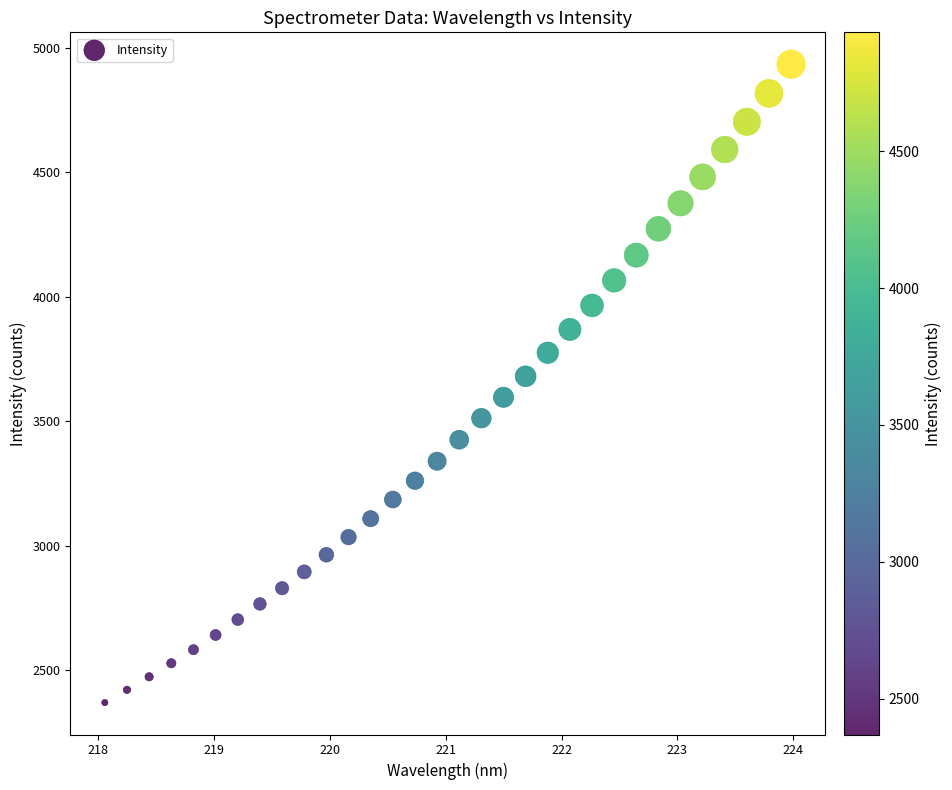

What is the range of X values (max minus min)?

5.9